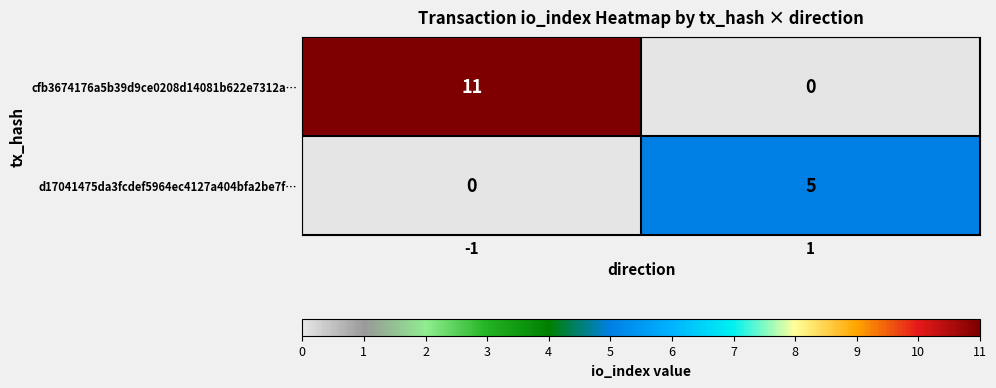

The d17041475da3fcdef5964ec4127a404bfa2be7f… series shows 5 at 1. True or false?

True